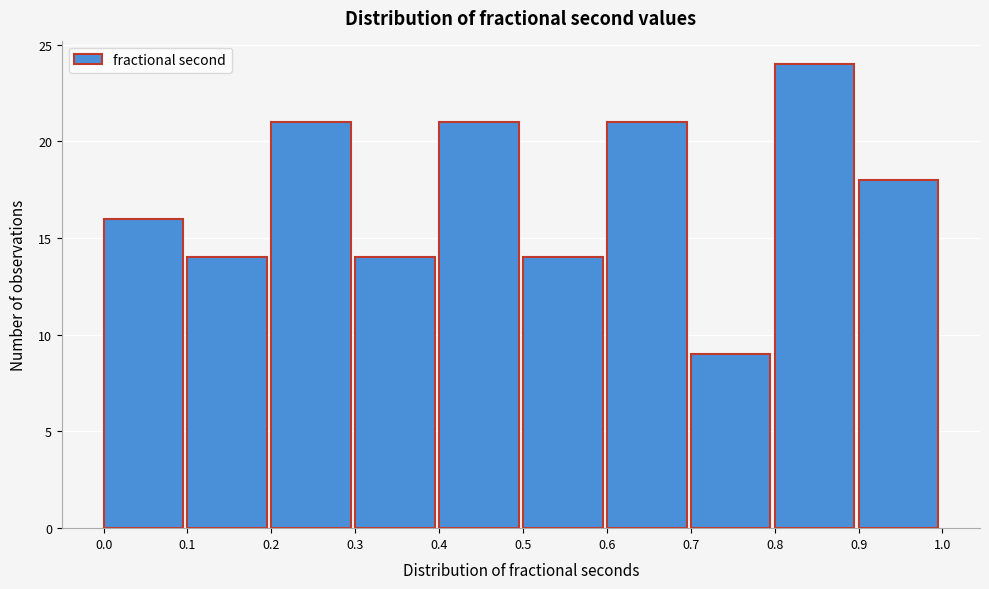

Reading left to right, list every bar in this chart as the range it spans on the x-axis followed by its height. The values are not printed on the chart, so give them approximately, as read against the axis.

0.0 to 0.1: 16
0.1 to 0.2: 14
0.2 to 0.3: 21
0.3 to 0.4: 14
0.4 to 0.5: 21
0.5 to 0.6: 14
0.6 to 0.7: 21
0.7 to 0.8: 9
0.8 to 0.9: 24
0.9 to 1.0: 18